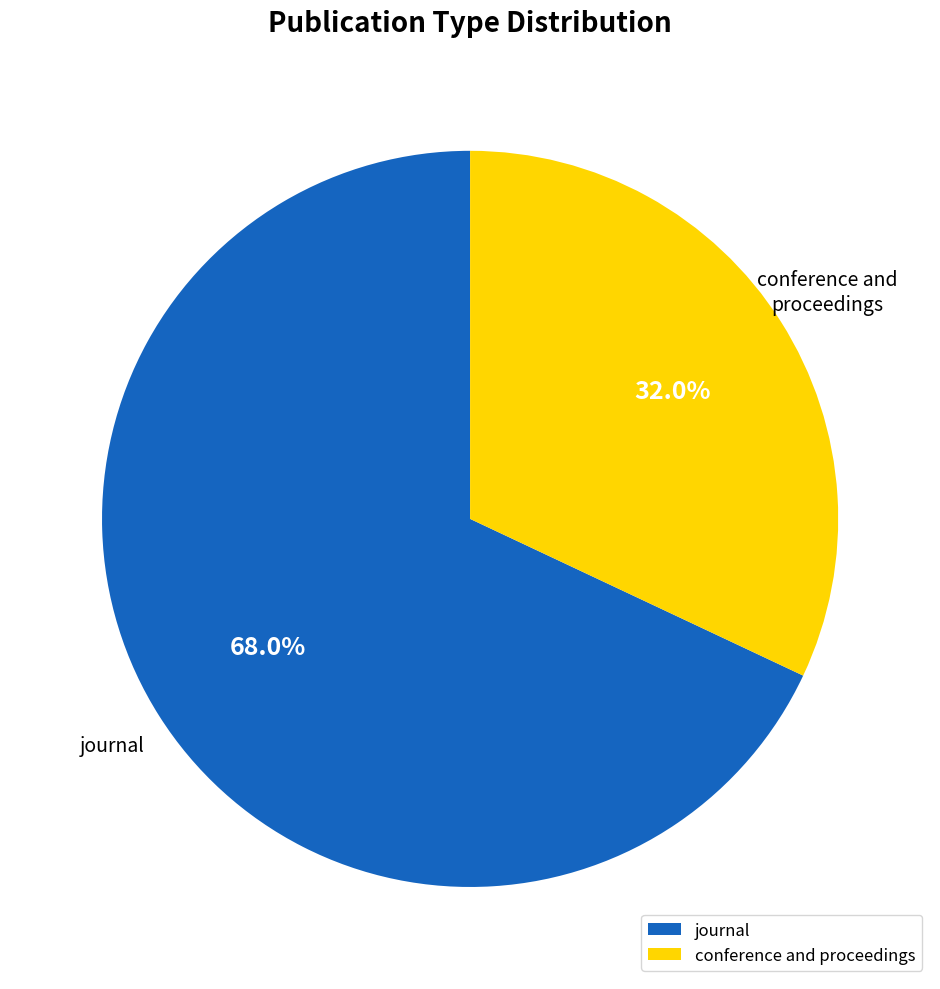

Is journal the majority of the pie?

Yes